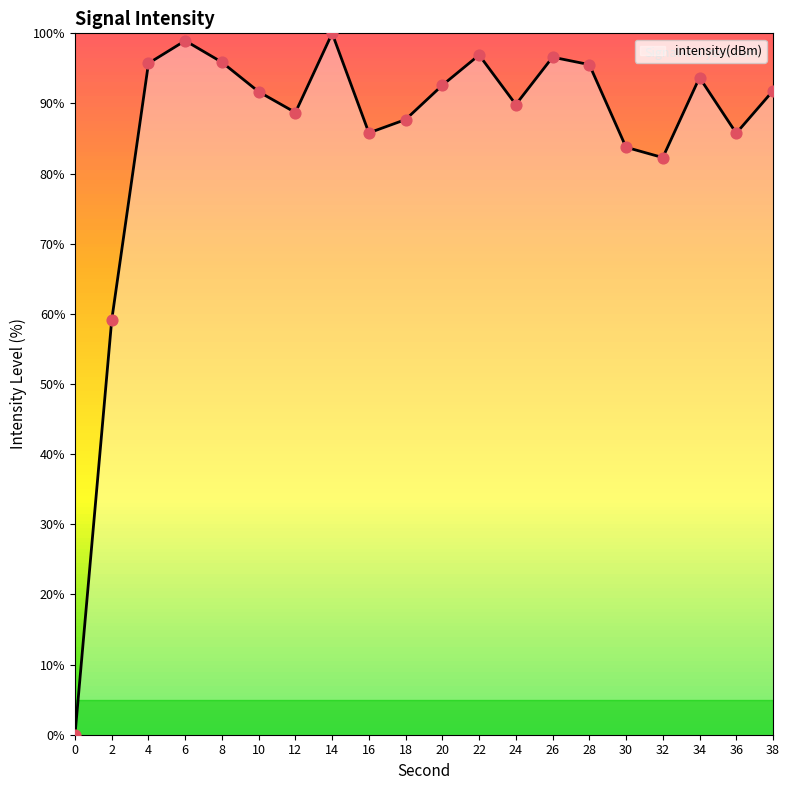

What is the change in value from 2 to 4?

+36.6